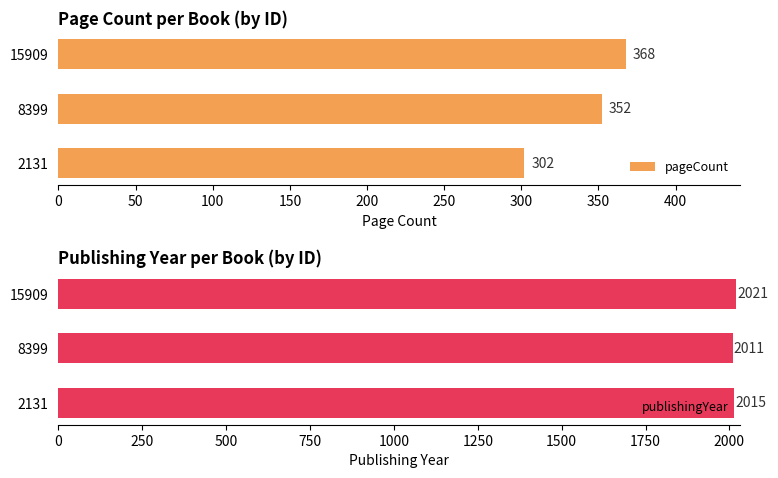

How many pageCount values are between 302 and 368?

3